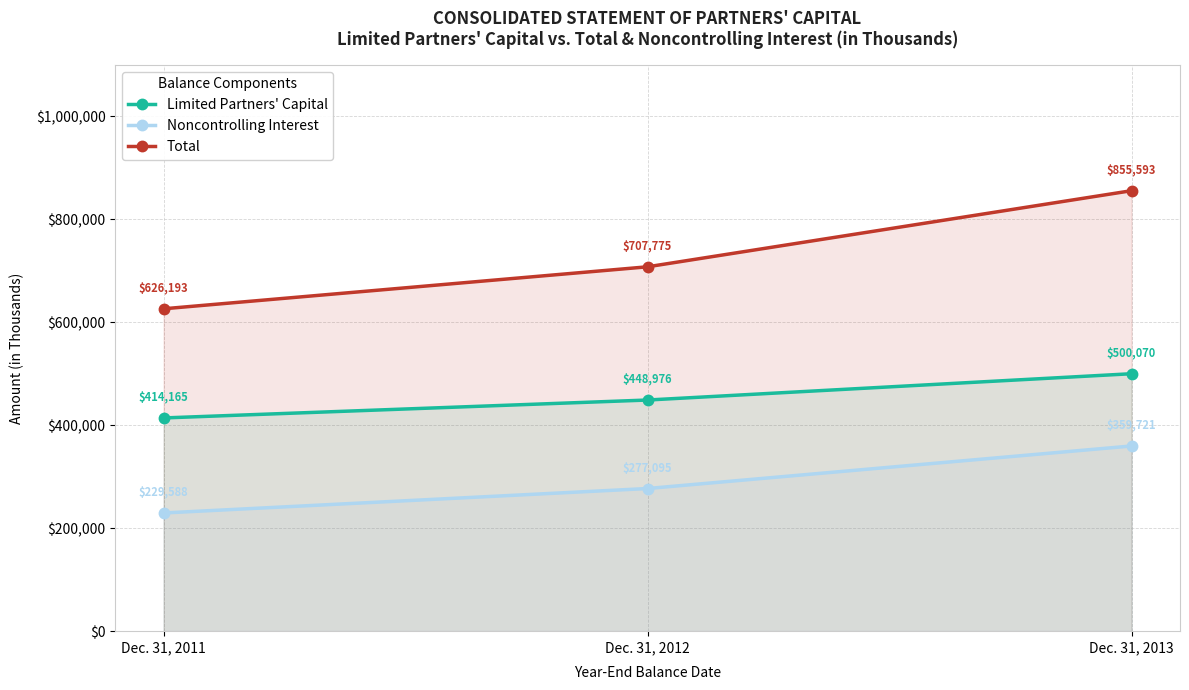

Between Dec. 31, 2011 and Dec. 31, 2013, which series saw the biggest shift?

Total